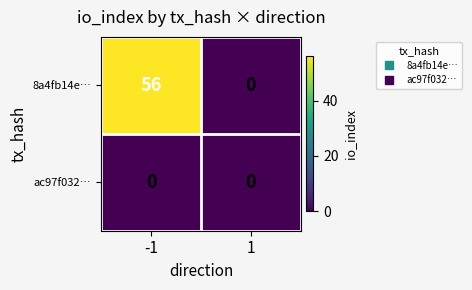

Rank the series by their maximum value, from highest to lowest.

8a4fb14e…, ac97f032…